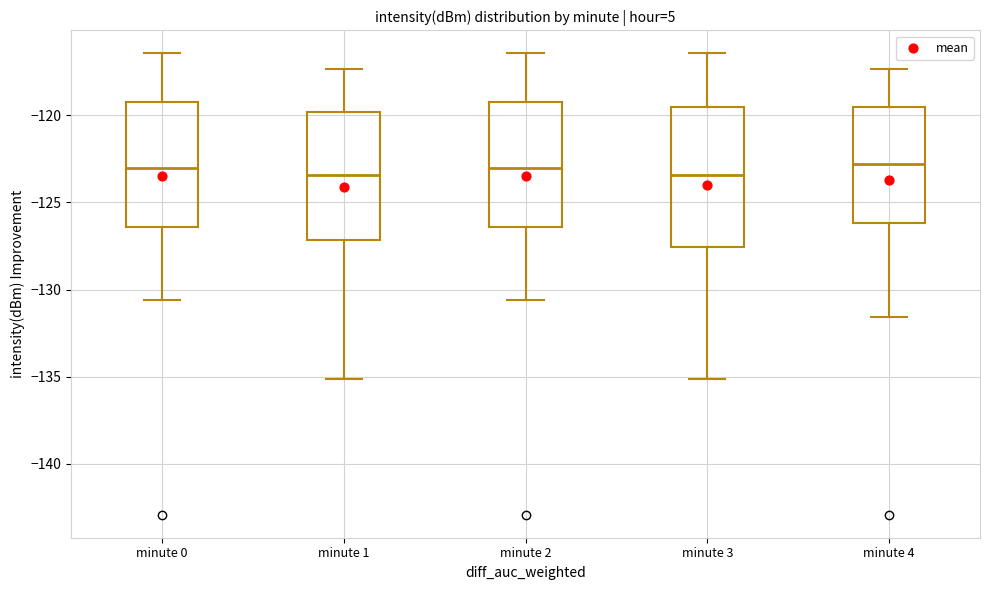

Reading left to right, transcribe this box plot: for each box, give where its median line is, the range the box spans, and where its two whiskers end, as read against the y-axis. The values are not printed on the chart, so give them approximately, as read against the axis.

minute 0: median -123.0, box -126.5 to -119.0, whiskers -130.5 to -116.5
minute 1: median -123.5, box -127.0 to -120.0, whiskers -135.0 to -117.5
minute 2: median -123.0, box -126.5 to -119.0, whiskers -130.5 to -116.5
minute 3: median -123.5, box -127.5 to -119.5, whiskers -135.0 to -116.5
minute 4: median -123.0, box -126.0 to -119.5, whiskers -131.5 to -117.5